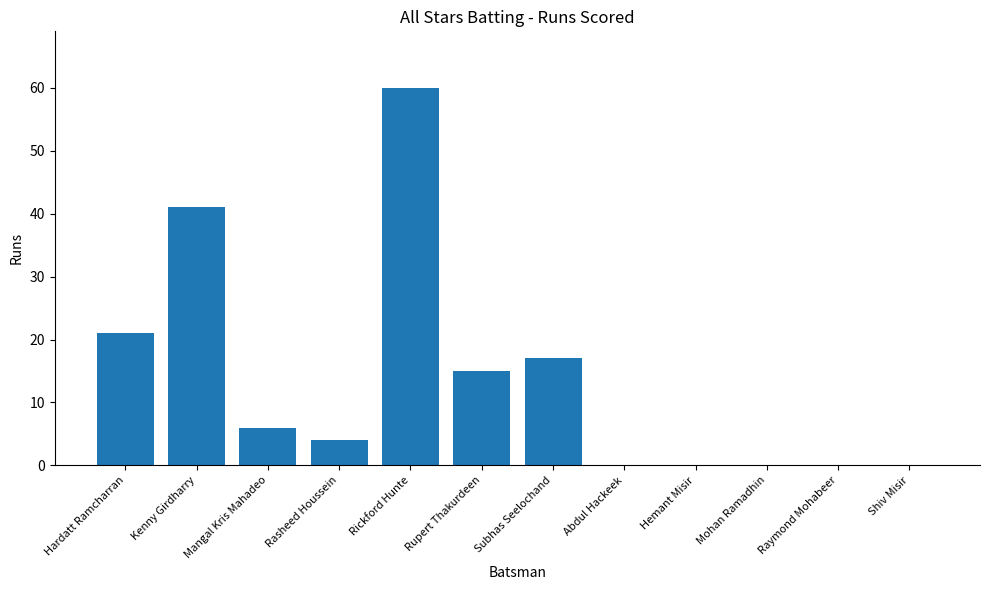

What is the approximate value at Subhas Seelochand, to the nearest 10?

20